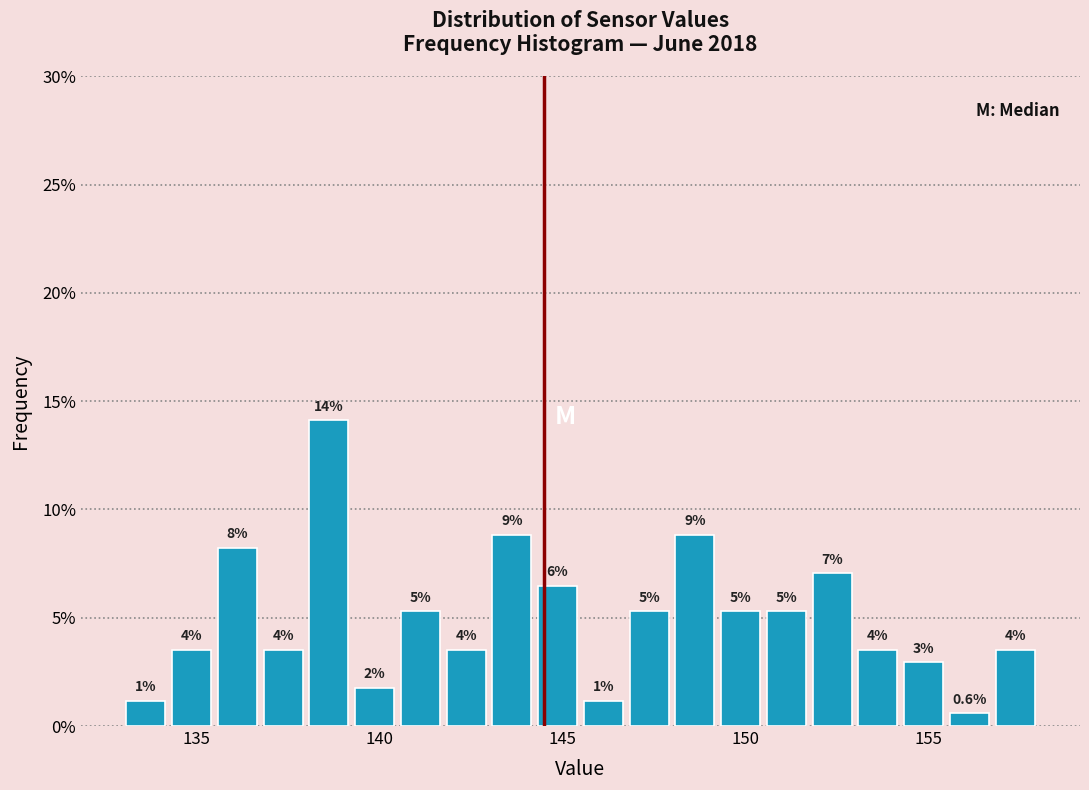

Read against the x-axis, roughly where is the centre of the tallest bar?

138.5